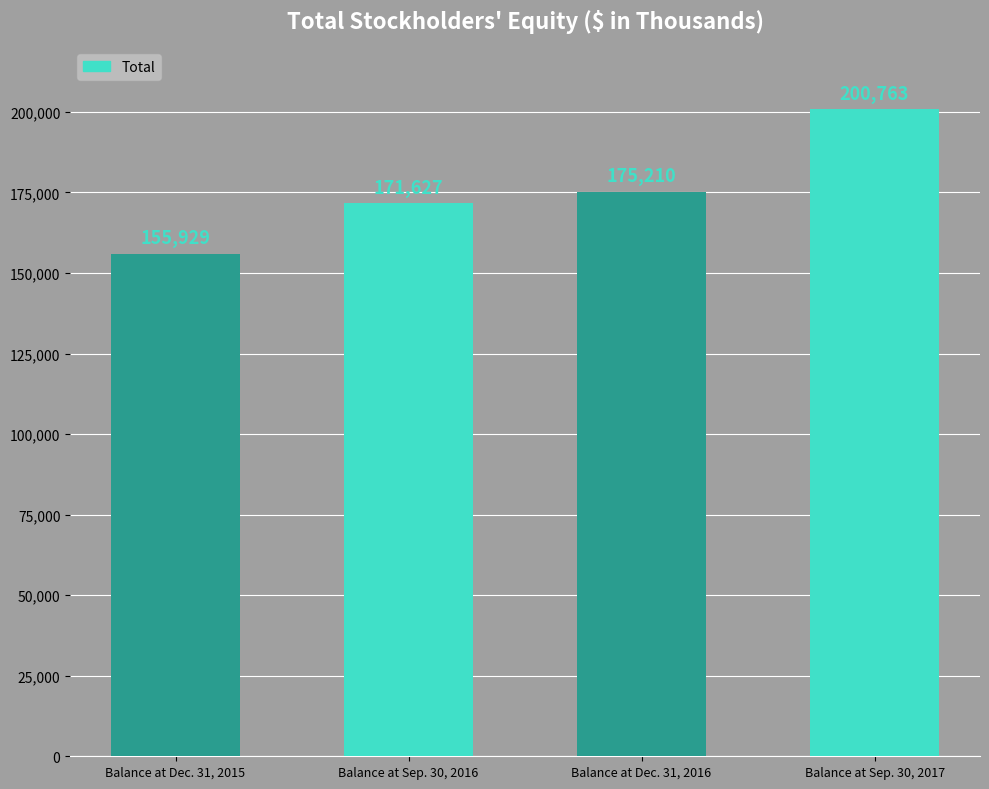

Read the value at Balance at Dec. 31, 2016.

175210